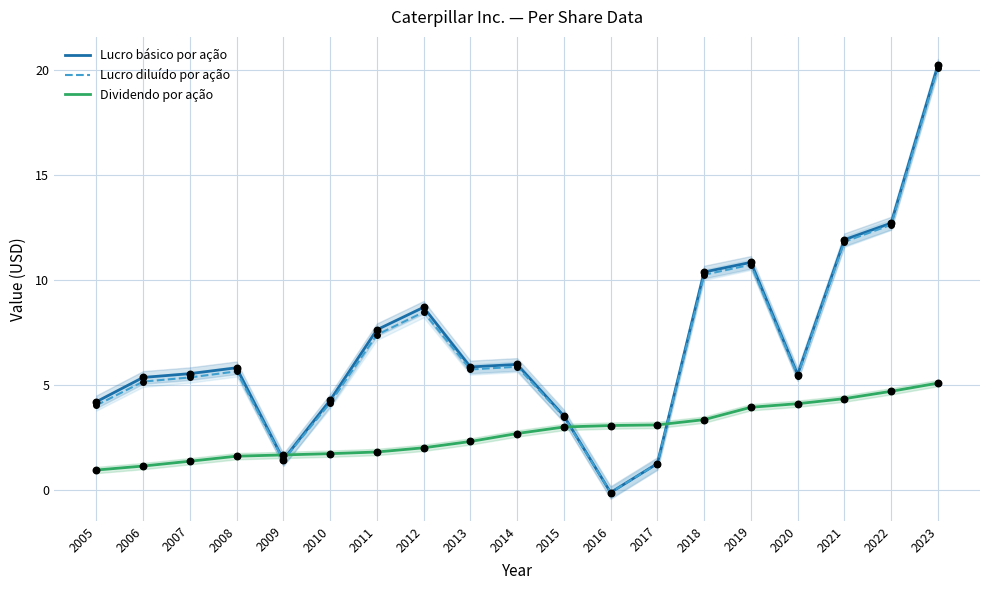

Is the value of Lucro básico por ação at 2013 greater than the value of Lucro diluído por ação at 2022?

No